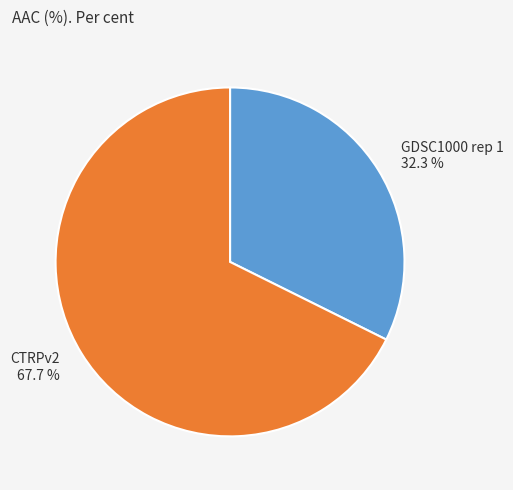

Which has a higher value, CTRPv2 67.7 % or GDSC1000 rep 1 32.3 %?

CTRPv2 67.7 %